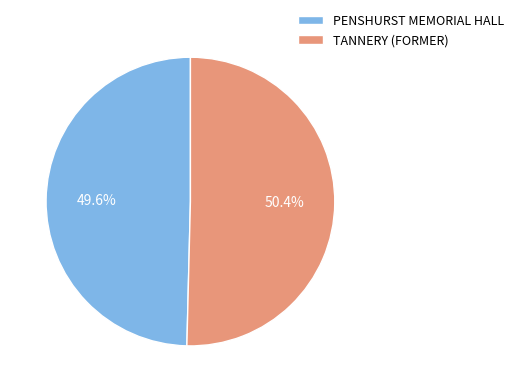

Which has a higher value, TANNERY (FORMER) or PENSHURST MEMORIAL HALL?

TANNERY (FORMER)